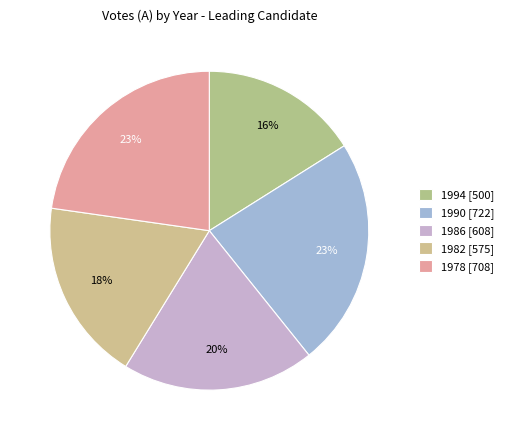

True or false: 1982 accounts for 7% of the total.

False